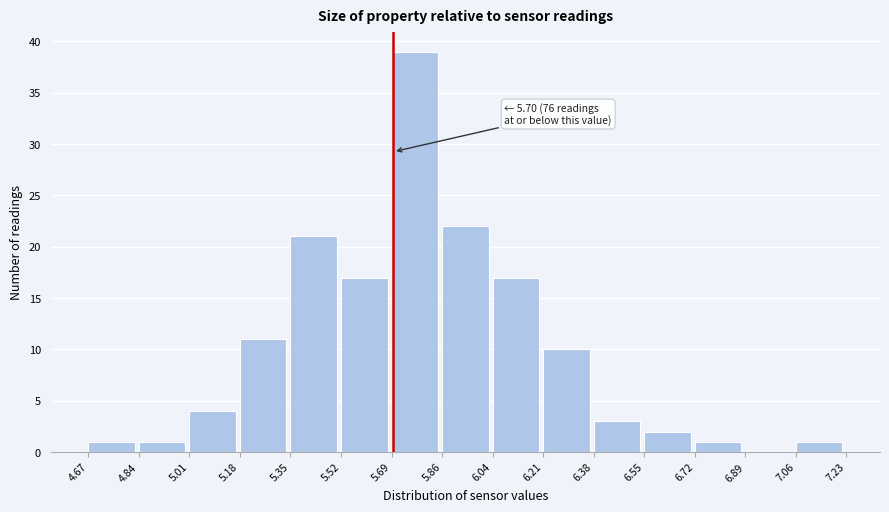

Which range on the x-axis has the tallest bar?

5.69 to 5.86